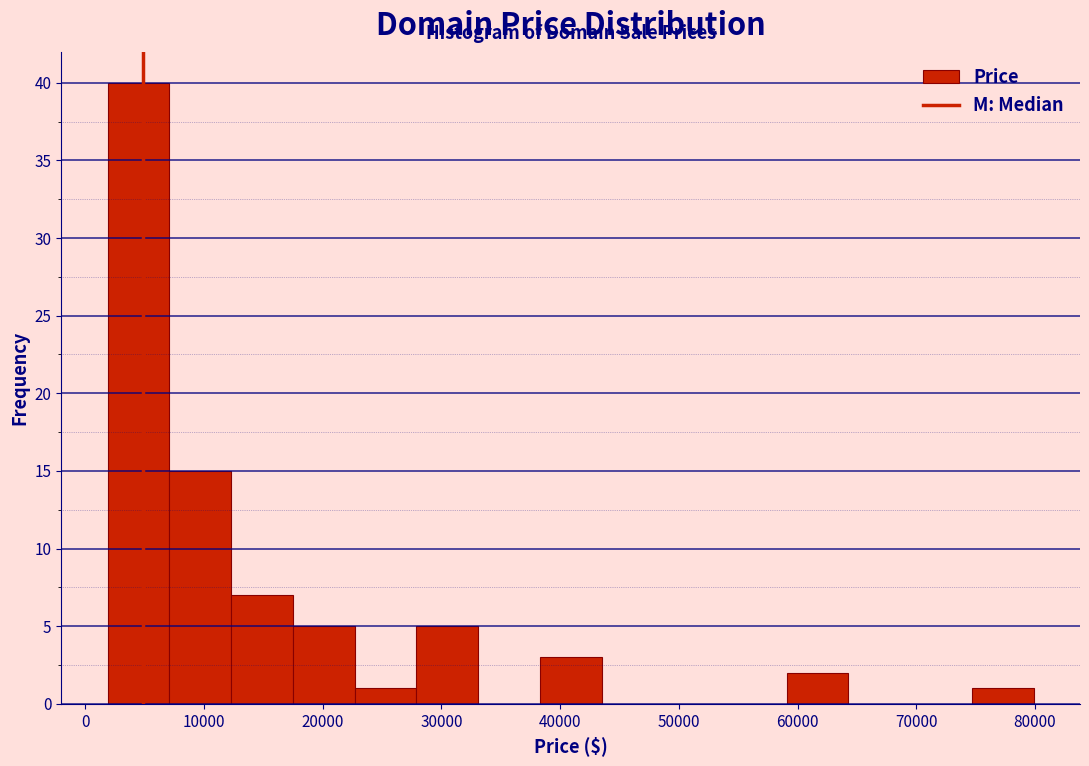

Reading left to right, list every bar in this chart as the range it spans on the x-axis followed by its height. Neither the bar edges nor the heights are printed on the chart, so give them approximately, as read against the axes.

2000 to 7000: 40
7000 to 12000: 15
12000 to 17000: 7
17000 to 23000: 5
23000 to 28000: 1
28000 to 33000: 5
33000 to 38000: 0
38000 to 43000: 3
43000 to 49000: 0
49000 to 54000: 0
54000 to 59000: 0
59000 to 64000: 2
64000 to 69000: 0
69000 to 75000: 0
75000 to 80000: 1